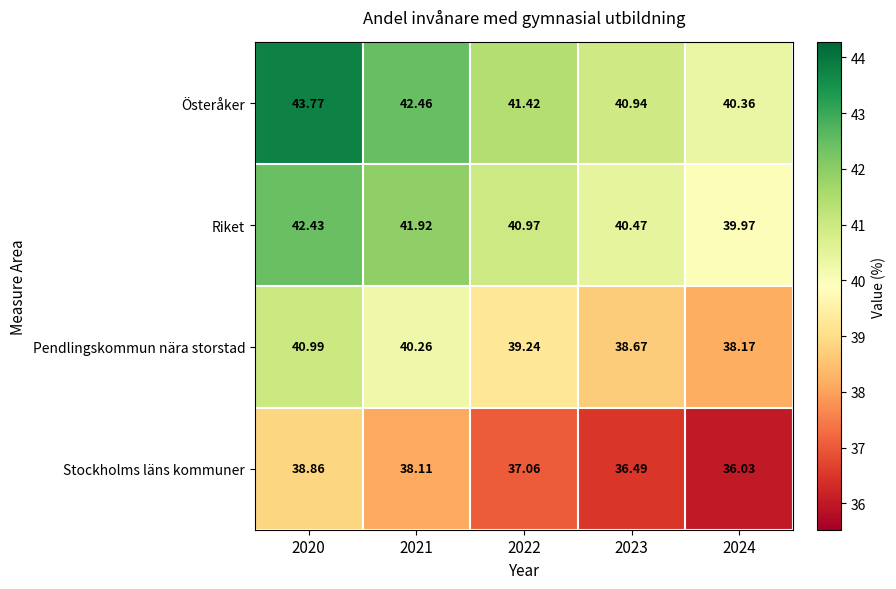

Between 2020 and 2021, which series saw the biggest shift?

Österåker